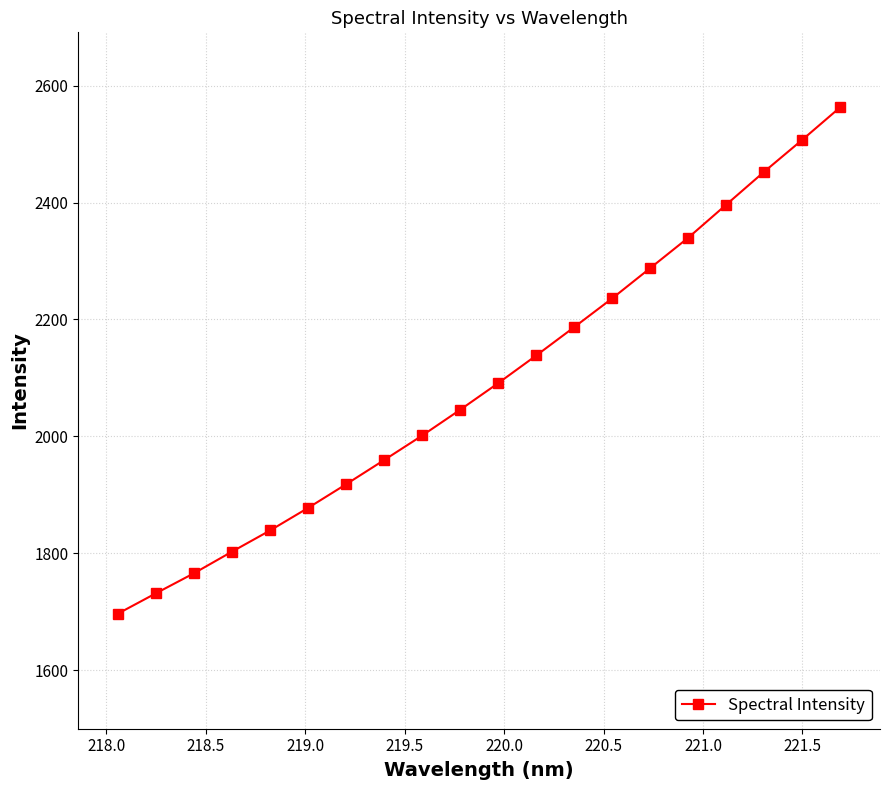

What is the difference between the maximum and minimum values?

865.9